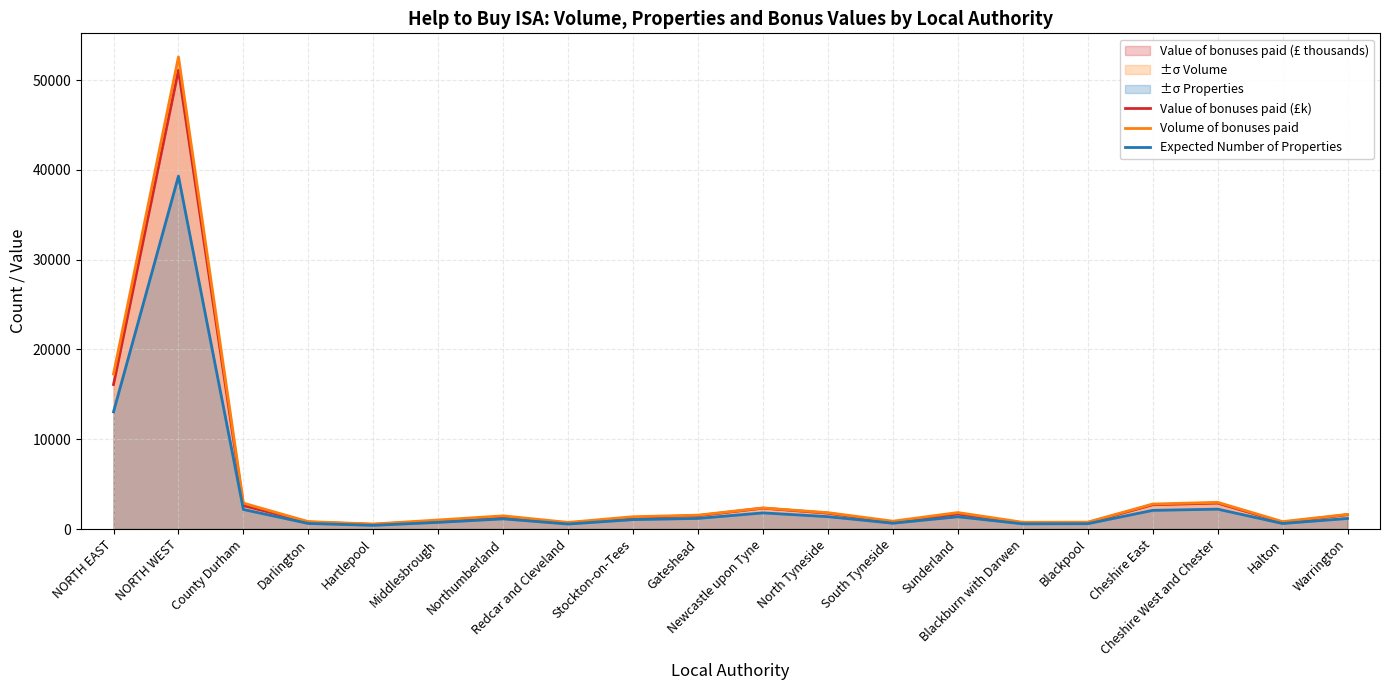

How many series are shown in this chart?

3